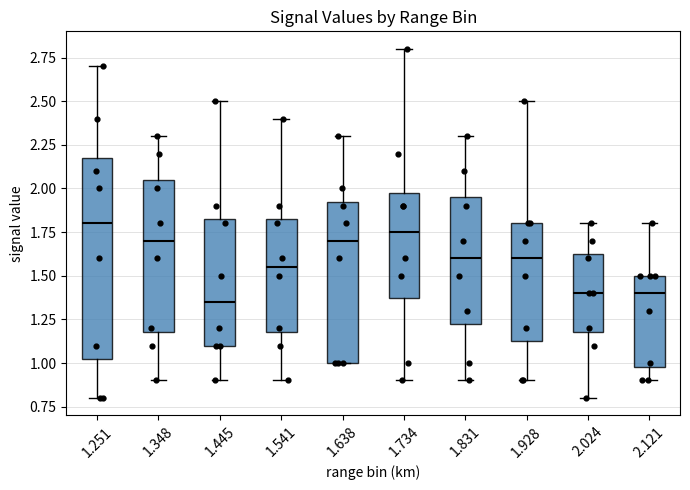

Comparing the boxes themselves (not the whiskers), which one is the tallest?

1.251